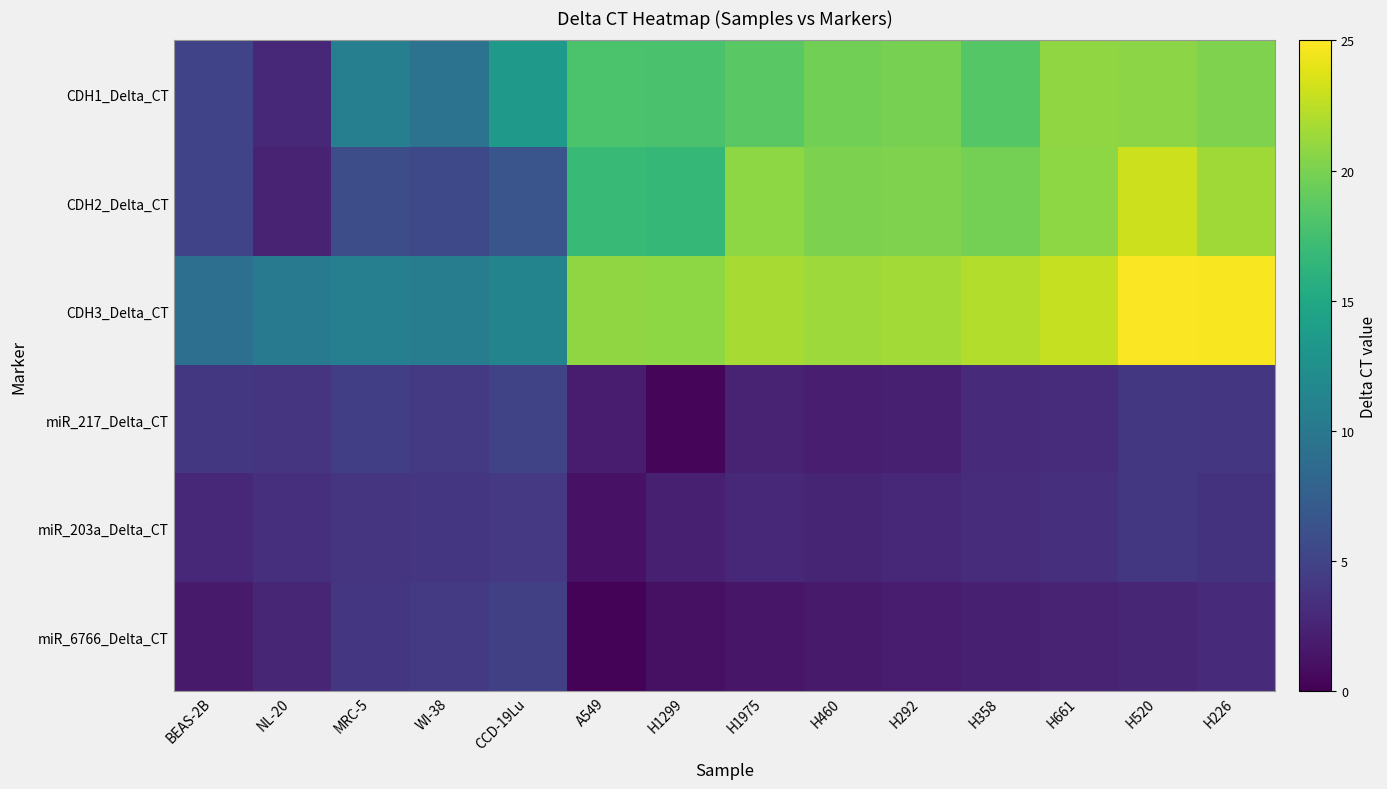

Reading left to right, extract all data points from this chart.

CDH1_Delta_CT: BEAS-2B=5.1	NL-20=2.9	MRC-5=10.7	WI-38=9.6	CCD-19Lu=13.5	A549=17.9	H1299=17.8	H1975=18.6	H460=19.7	H292=19.8	H358=18.4	H661=20.8	H520=20.6	H226=20.1
CDH2_Delta_CT: BEAS-2B=5.1	NL-20=2.4	MRC-5=5.9	WI-38=5.5	CCD-19Lu=6.6	A549=16.9	H1299=16.6	H1975=20.8	H460=20.1	H292=20.1	H358=19.8	H661=20.7	H520=23.1	H226=21.4
CDH3_Delta_CT: BEAS-2B=9.1	NL-20=10.4	MRC-5=10.8	WI-38=10.5	CCD-19Lu=11.3	A549=20.9	H1299=20.7	H1975=21.7	H460=21.3	H292=21.5	H358=22.1	H661=22.8	H520=24.8	H226=24.7
miR_217_Delta_CT: BEAS-2B=4.0	NL-20=3.8	MRC-5=4.7	WI-38=4.2	CCD-19Lu=5.1	A549=1.9	H1299=0.3	H1975=2.5	H460=2.1	H292=2.2	H358=3.1	H661=3.2	H520=4.0	H226=4.0
miR_203a_Delta_CT: BEAS-2B=2.8	NL-20=3.4	MRC-5=3.9	WI-38=3.9	CCD-19Lu=4.2	A549=1.3	H1299=2.2	H1975=2.8	H460=2.6	H292=2.9	H358=3.1	H661=3.4	H520=4.1	H226=3.7
miR_6766_Delta_CT: BEAS-2B=1.8	NL-20=2.7	MRC-5=4.0	WI-38=4.2	CCD-19Lu=4.7	A549=0.2	H1299=1.1	H1975=1.5	H460=1.8	H292=2.0	H358=2.2	H661=2.4	H520=2.7	H226=3.0